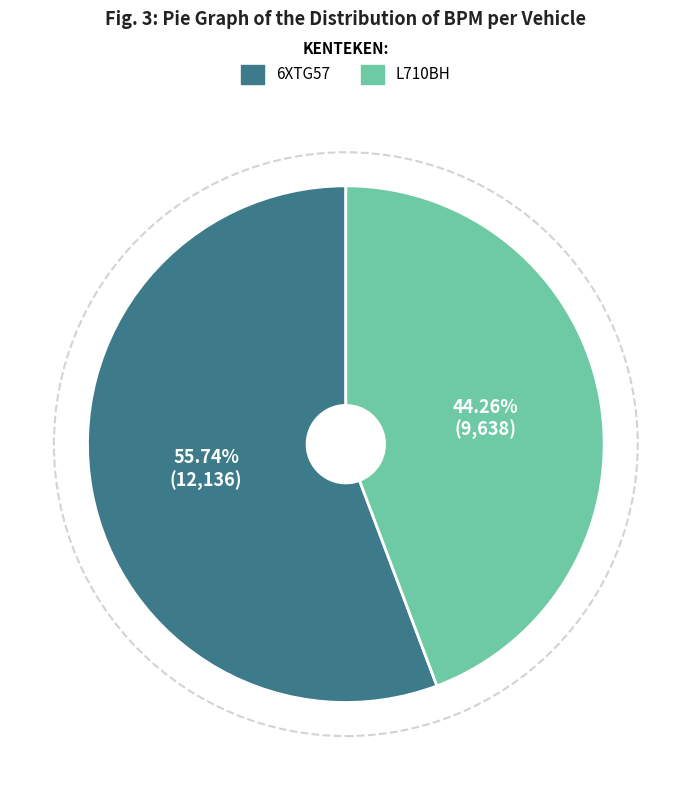

Rank the categories by value from highest to lowest.

6XTG57, L710BH